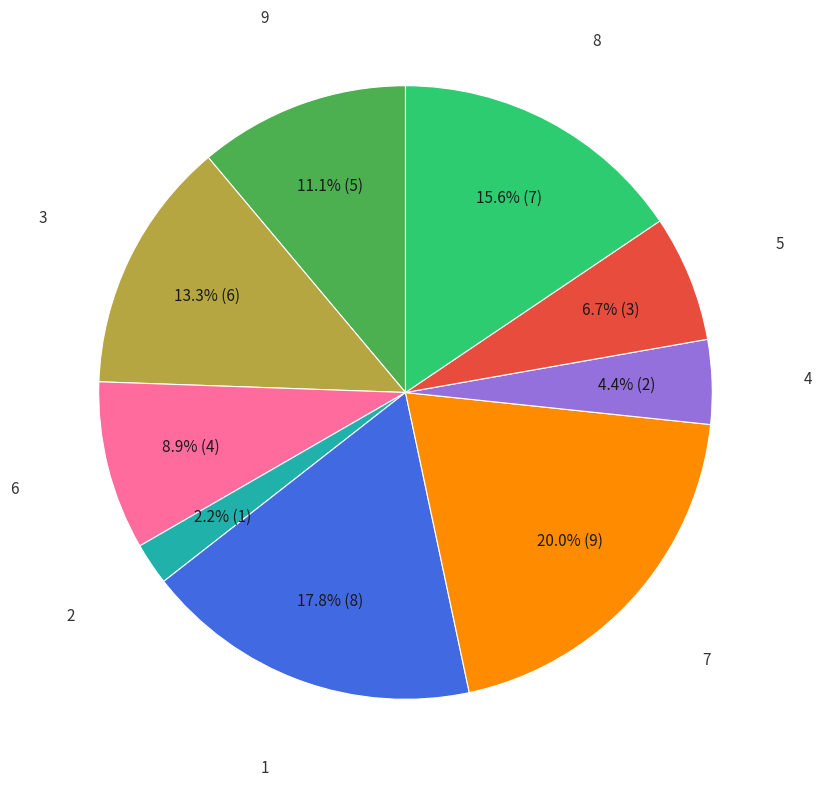

Is there a majority slice in this chart?

No